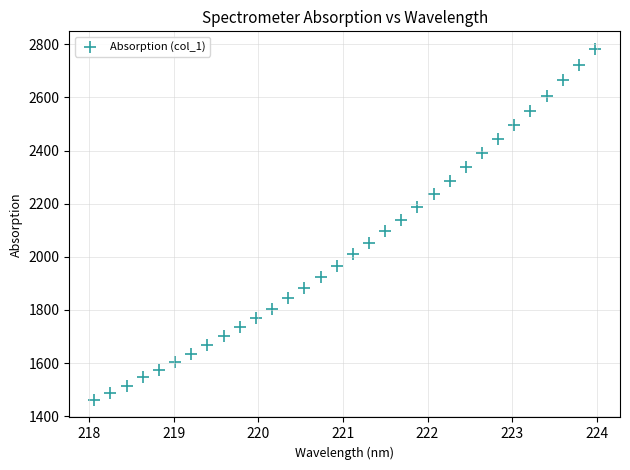

What is the range of Y values (max minus min)?

1321.5